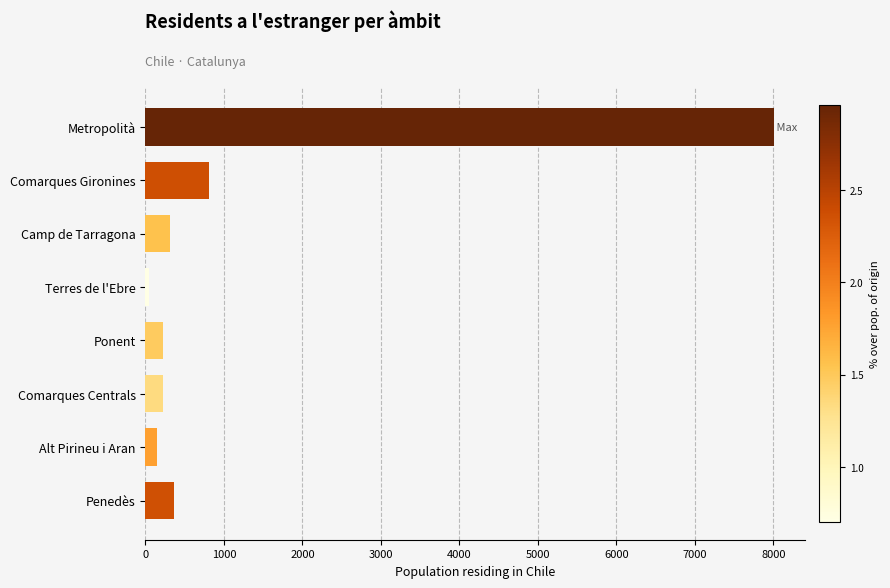

The chart shows a value of 1162 at Comarques Gironines. True or false?

False